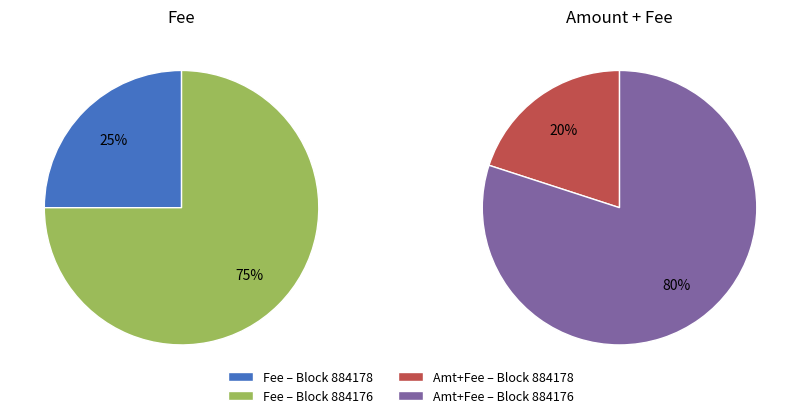

Does 884178 represent more than half of the total?

No